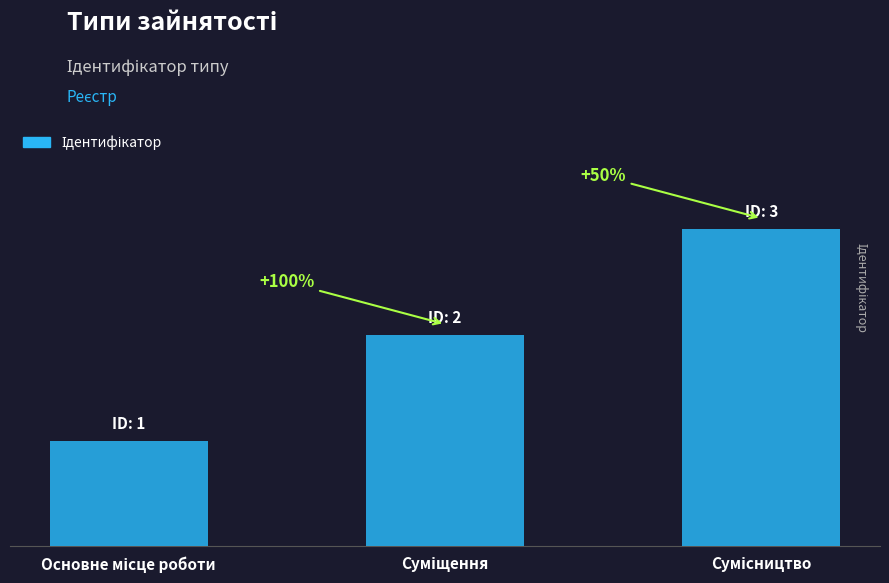

Does the chart contain any negative values?

No